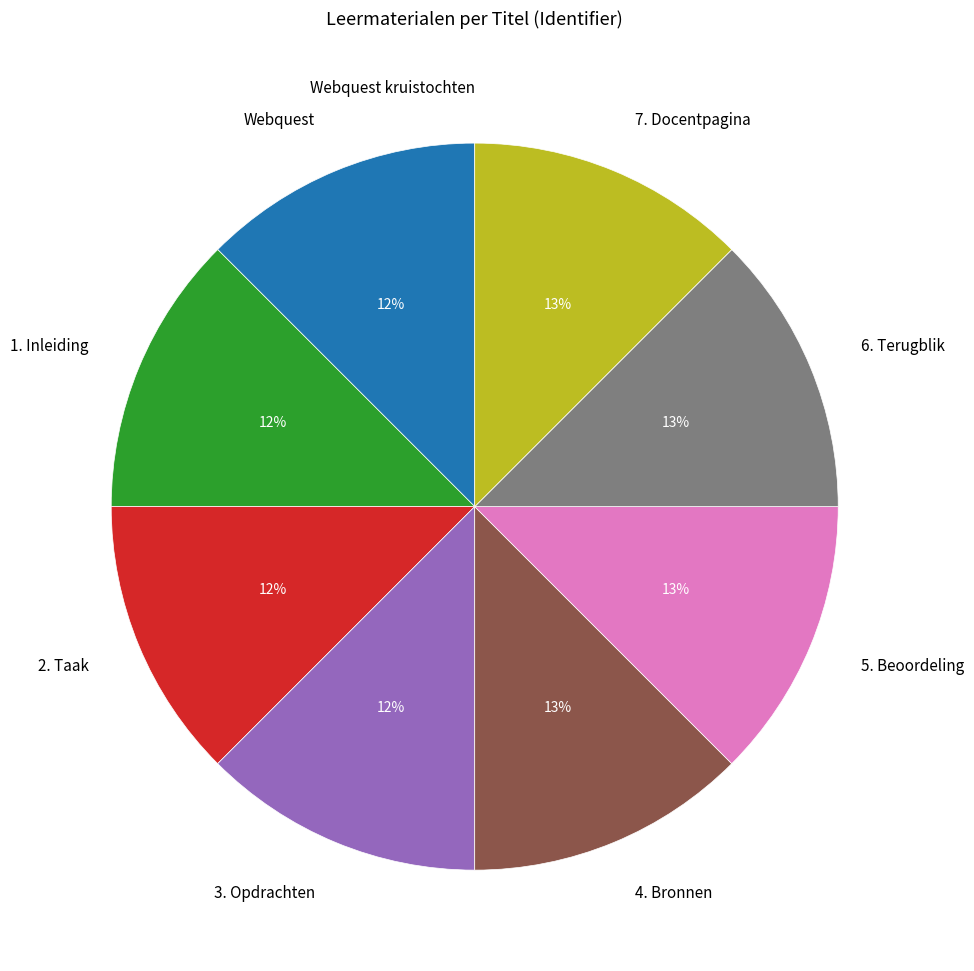

What is the ratio of the value at 5. Beoordeling to the value at 7. Docentpagina?

1.0